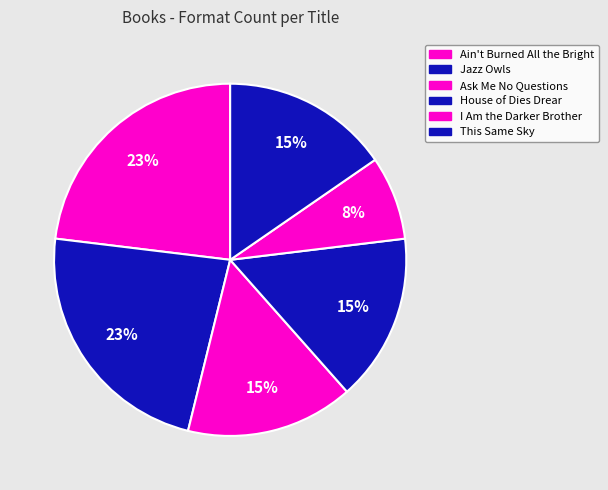

True or false: Jazz Owls accounts for 9% of the total.

False